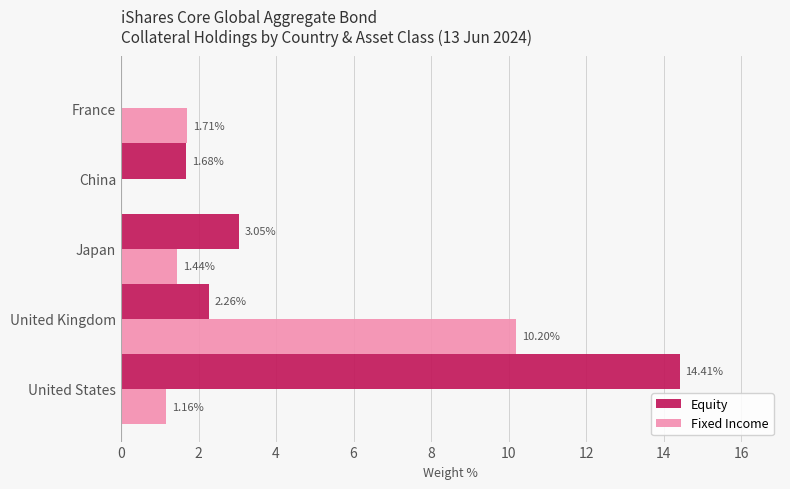

What is the average value of the Equity series?

4.3